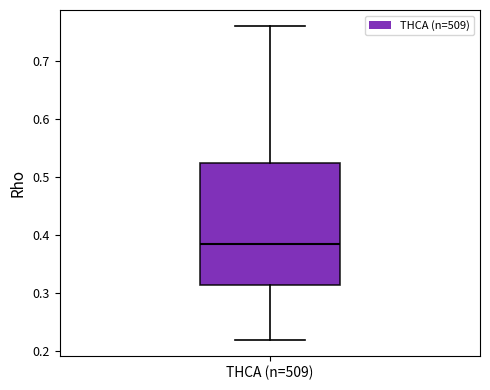

Read this box plot against the y-axis: the position of the median line, the range covered by the box, and the ends of both whiskers. The values are not printed on the chart, so give them approximately, as read against the axis.

median 0.39, box 0.31 to 0.52, whiskers 0.22 to 0.76